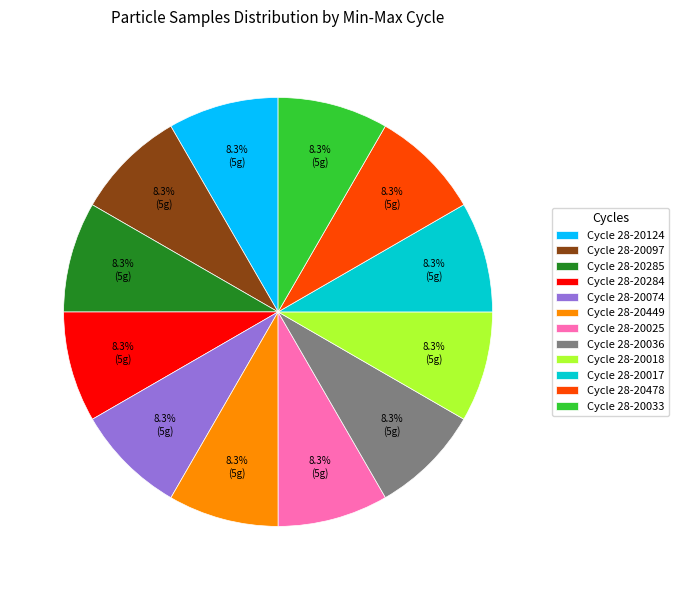

What is the ratio of the value at Cycle 28-20097 to the value at Cycle 28-20036?

1.0